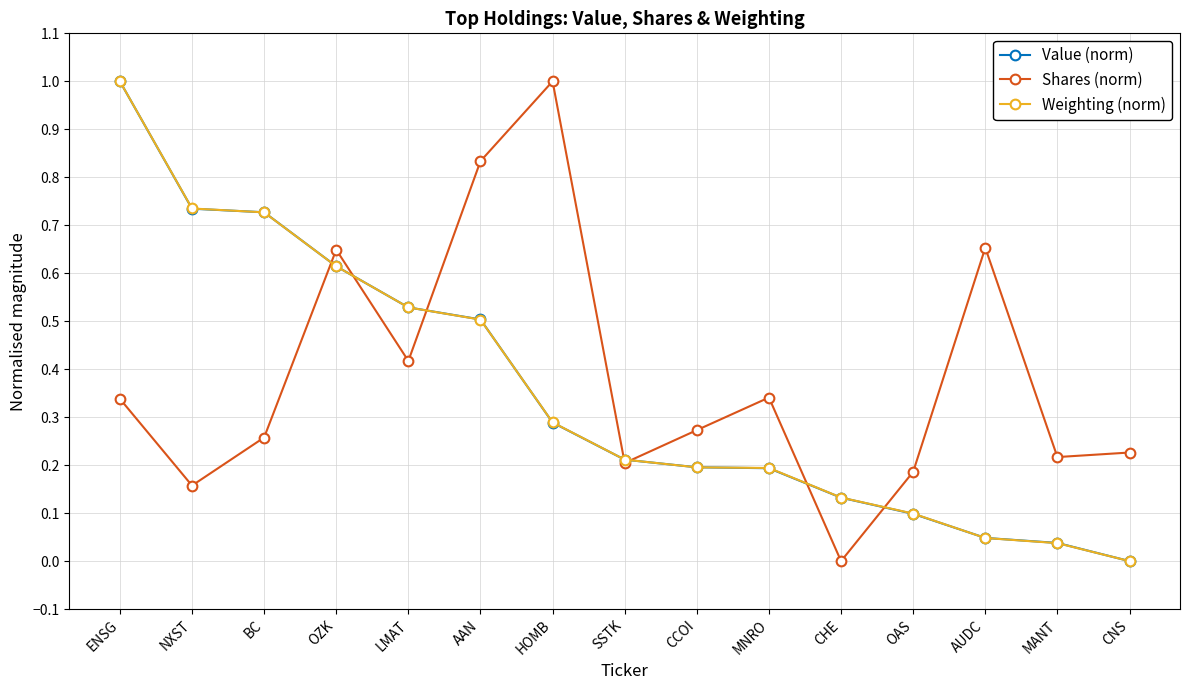

Does the chart have visible grid lines?

Yes